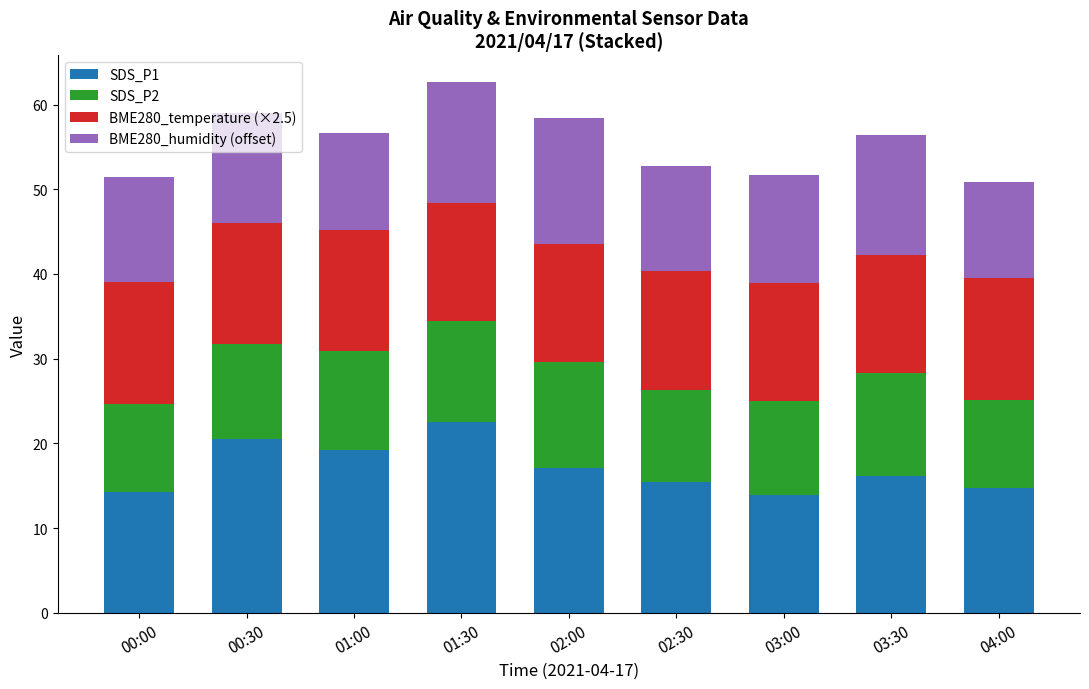

What is the total value across all series at 01:30?

62.7